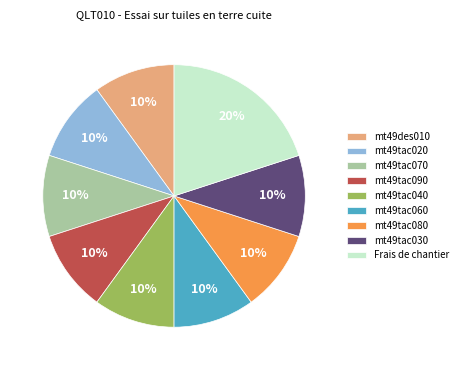

Combined, do Frais de chantier and mt49tac060 account for over 50%?

No